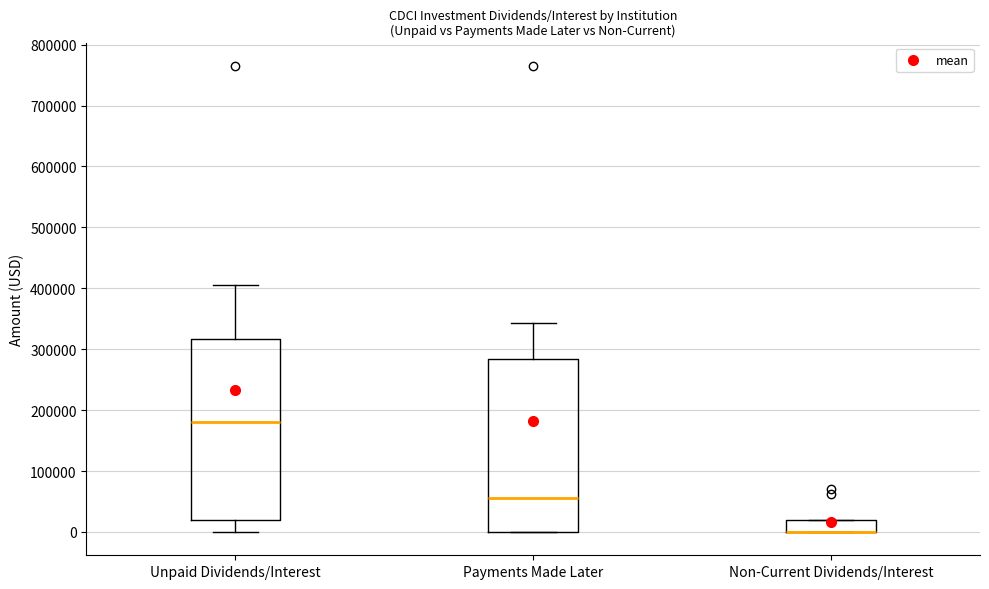

Reading left to right, read every box against the y-axis: the position of its median line, the range the box covers, and the ends of its whiskers. The values are not printed on the chart, so give them approximately, as read against the axis.

Unpaid Dividends/Interest: median 180000, box 20000 to 320000, whiskers 0 to 410000
Payments Made Later: median 60000, box 0 to 280000, whiskers 0 to 340000
Non-Current Dividends/Interest: median 0 (drawn on the box's lower edge), box 0 to 20000, whiskers 0 to 20000